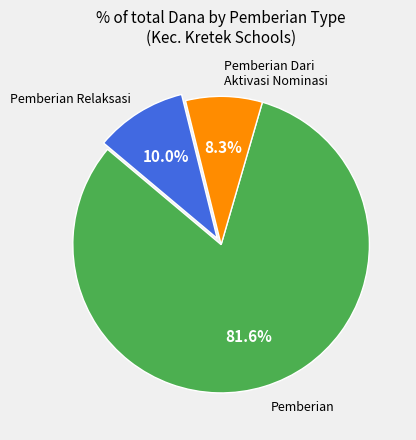

Does any single category account for the majority?

Yes